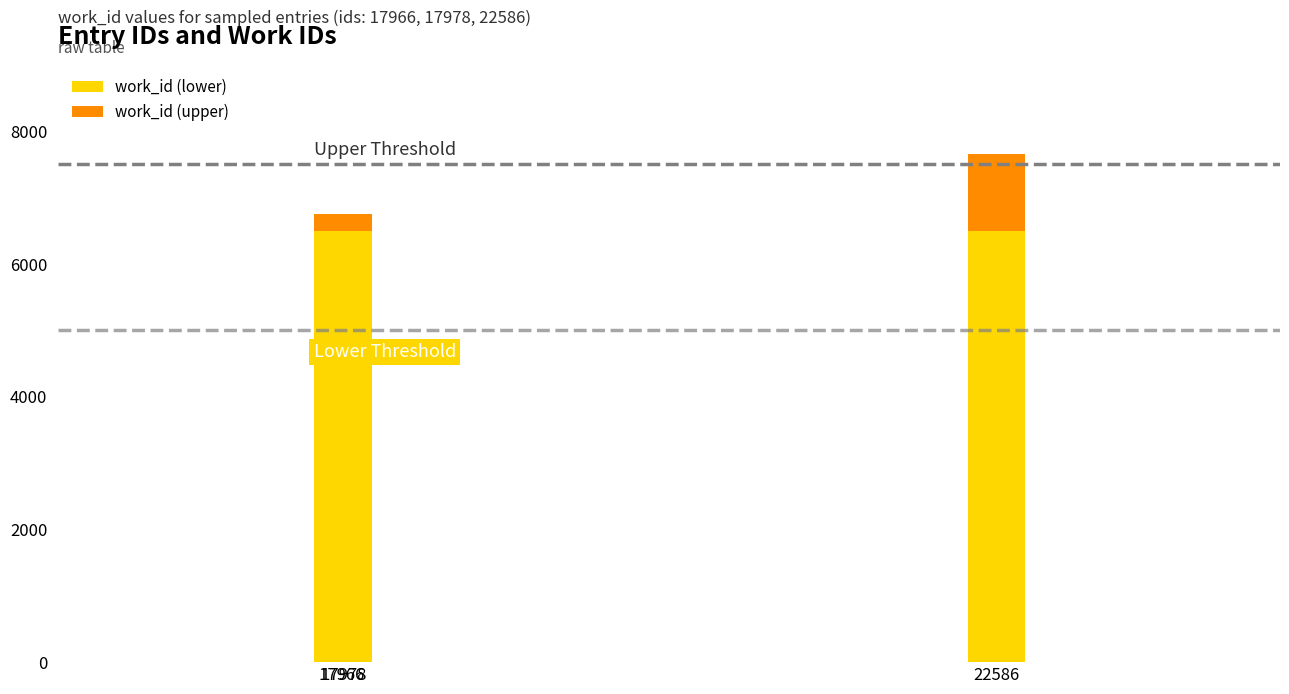

What is the minimum value for work_id (lower)?

6500